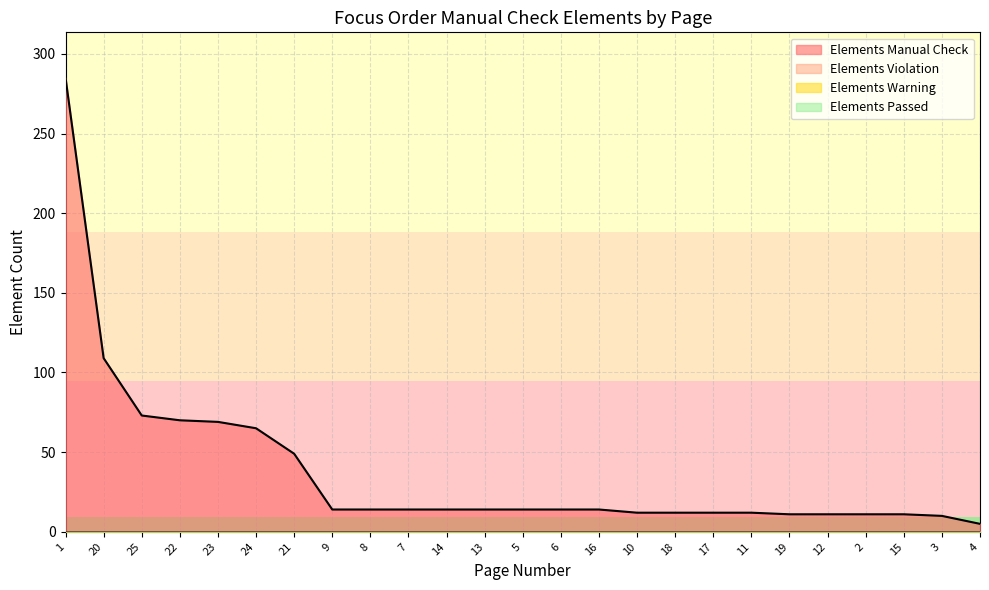

Which has a higher value, 9 or 7?

9